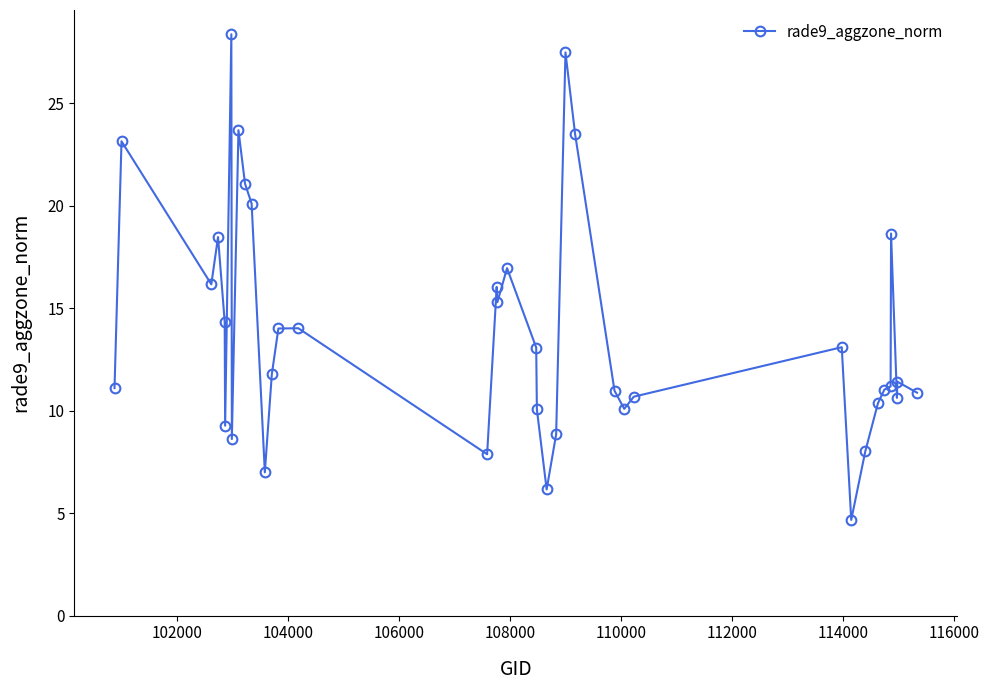

What is the smallest value displayed?

4.7